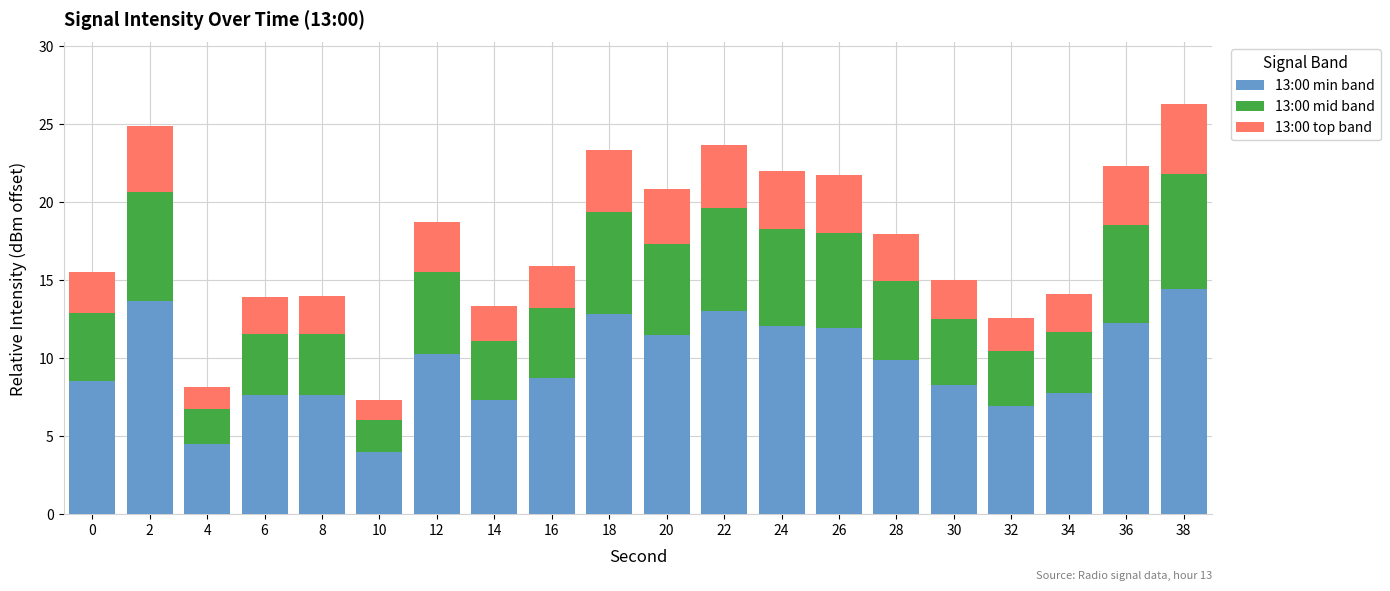

What is the difference between the maximum and minimum values in the 13:00 min band series?

10.4